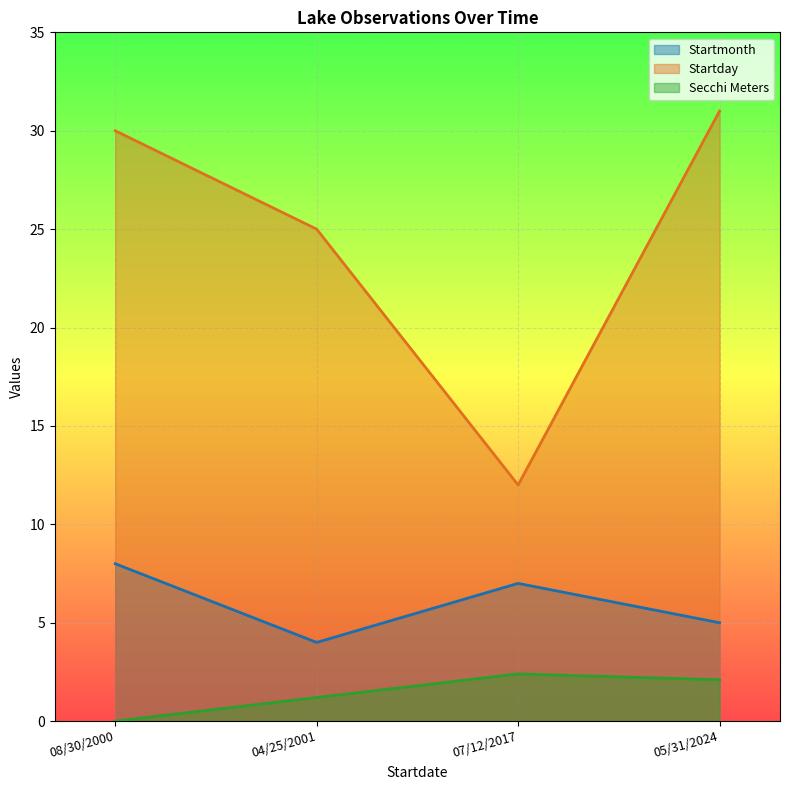

Reading left to right, extract all data points from this chart.

Startmonth: 08/30/2000=8.0	04/25/2001=4.0	07/12/2017=7.0	05/31/2024=5.0
Startday: 08/30/2000=30.0	04/25/2001=25.0	07/12/2017=12.0	05/31/2024=31.0
Secchi Meters: 08/30/2000=0.0	04/25/2001=1.2	07/12/2017=2.4	05/31/2024=2.1